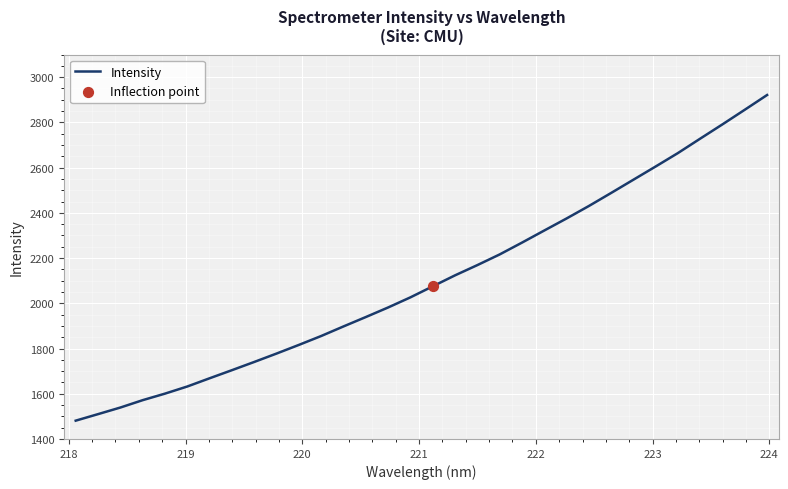

What is the difference between the maximum and minimum values?

1440.1